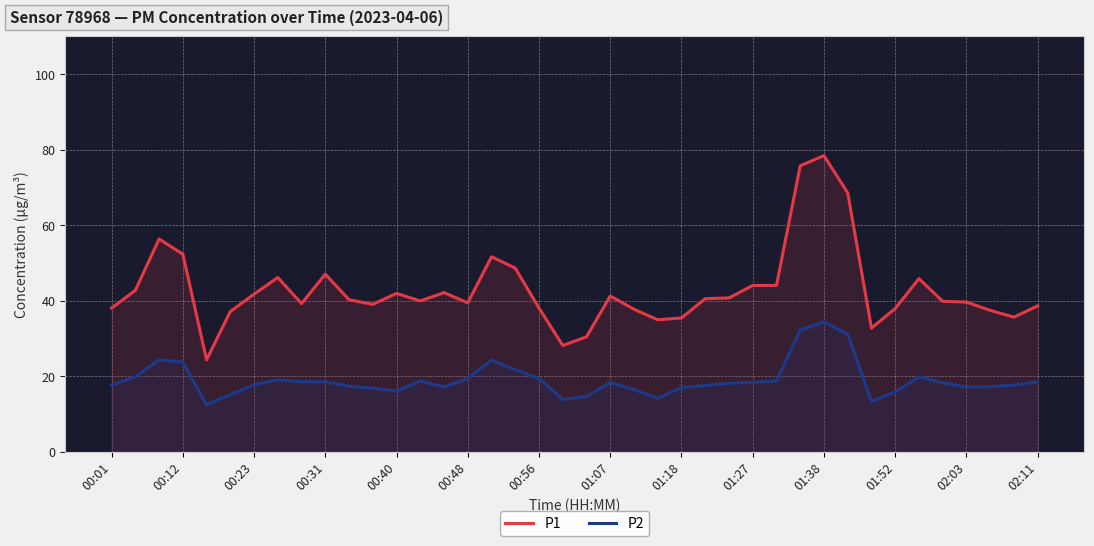

True or false: P2 has more than 1 interior local peaks.

True